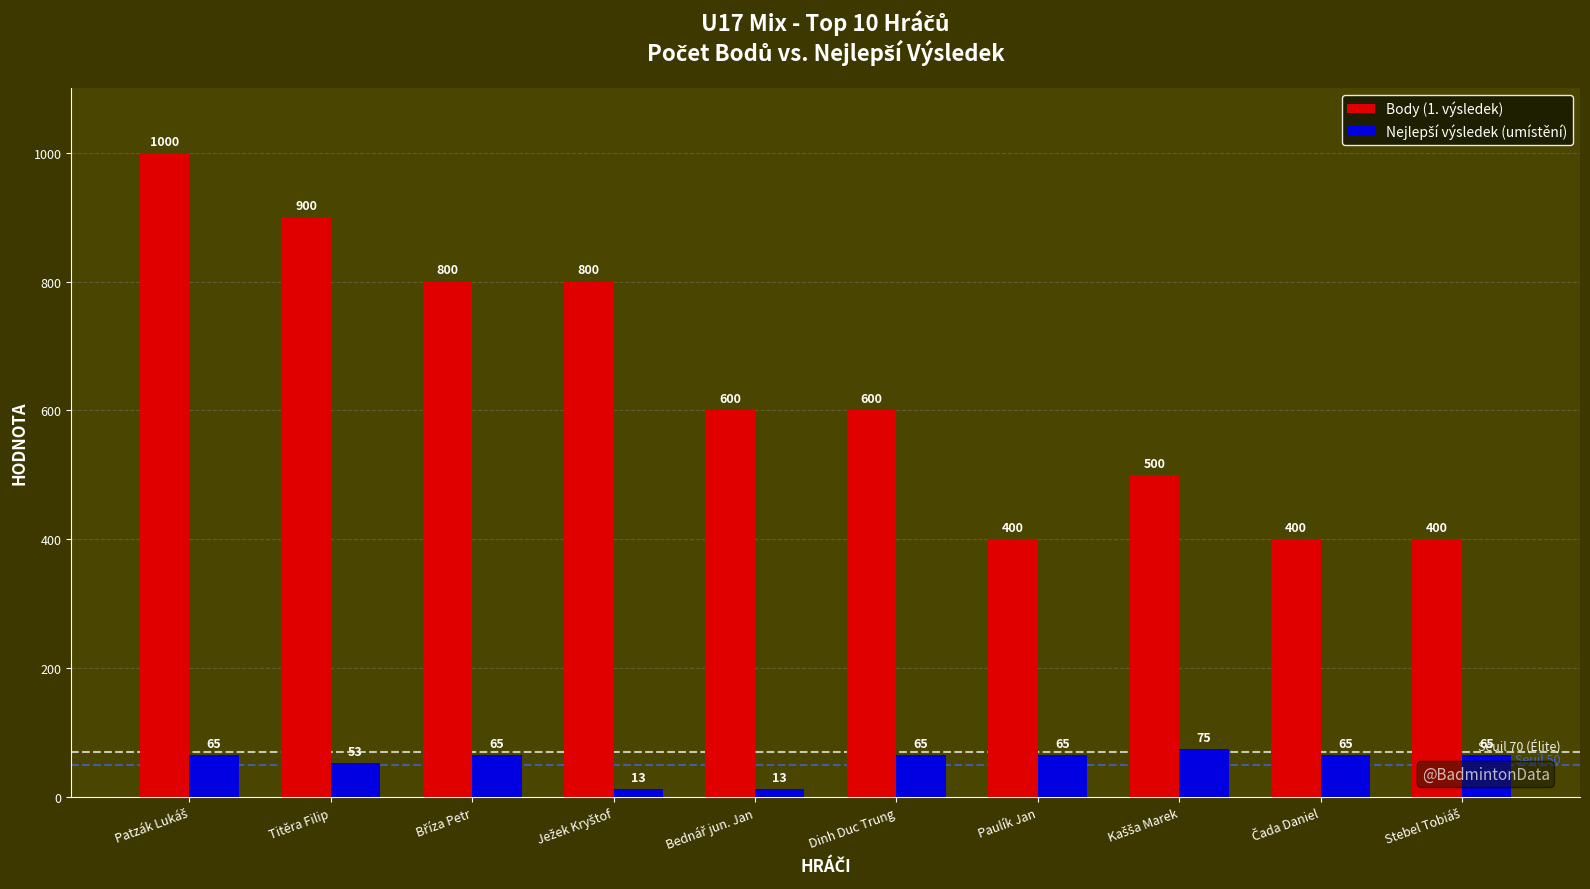

Count the Body (1. výsledek) values in the range 400 to 800.

8